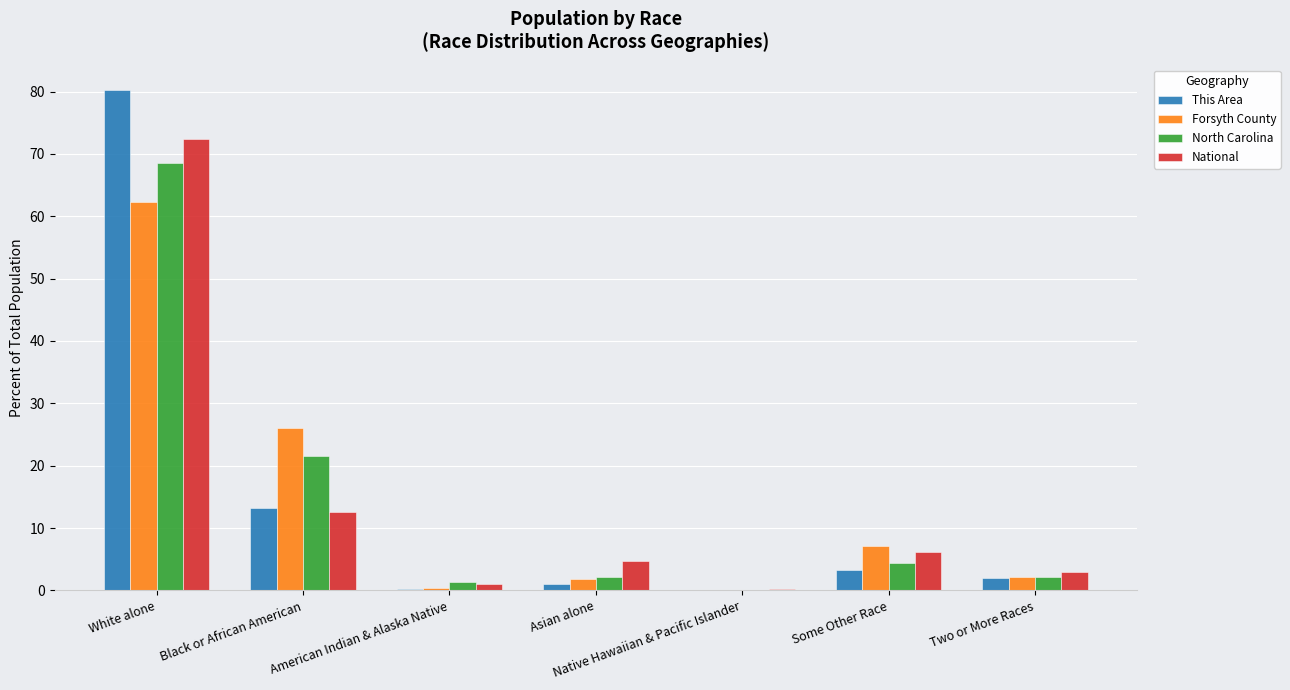

What is the maximum value for This Area?

80.3